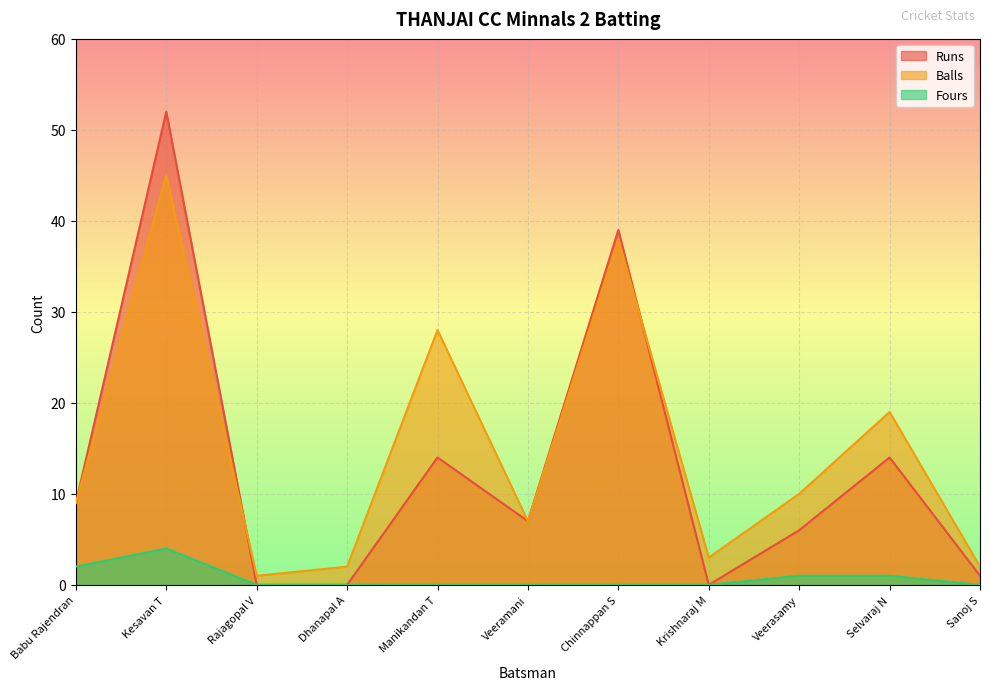

Reading right to left, transcribe all the data shown in this chart.

Runs: Sanoj S=1	Selvaraj N=14	Veerasamy=6	Krishnaraj M=0	Chinnappan S=39	Veeramani=7	Manikandan T=14	Dhanapal A=0	Rajagopal V=0	Kesavan T=52	Babu Rajendran=9
Balls: Sanoj S=2	Selvaraj N=19	Veerasamy=10	Krishnaraj M=3	Chinnappan S=38	Veeramani=7	Manikandan T=28	Dhanapal A=2	Rajagopal V=1	Kesavan T=45	Babu Rajendran=9
Fours: Sanoj S=0	Selvaraj N=1	Veerasamy=1	Krishnaraj M=0	Chinnappan S=0	Veeramani=0	Manikandan T=0	Dhanapal A=0	Rajagopal V=0	Kesavan T=4	Babu Rajendran=2